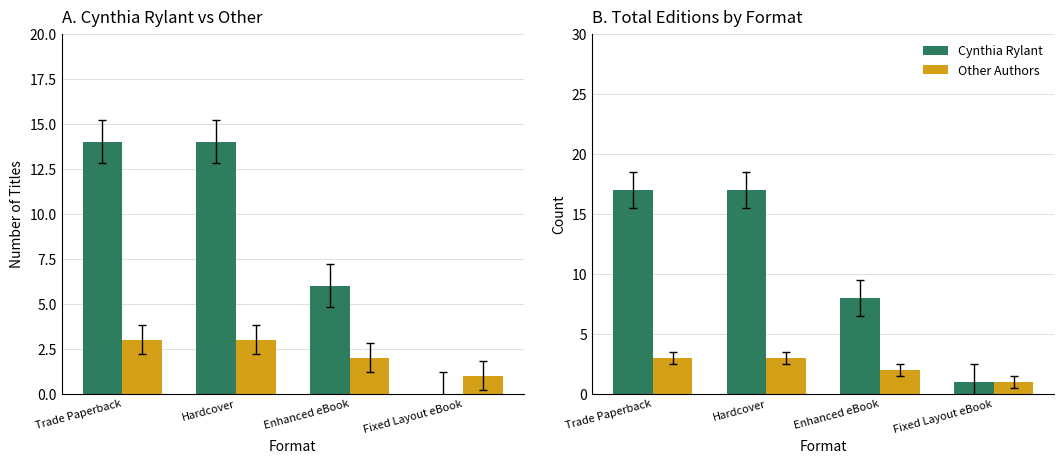

What is the difference between the second highest and second lowest values in the Cynthia Rylant series?

9